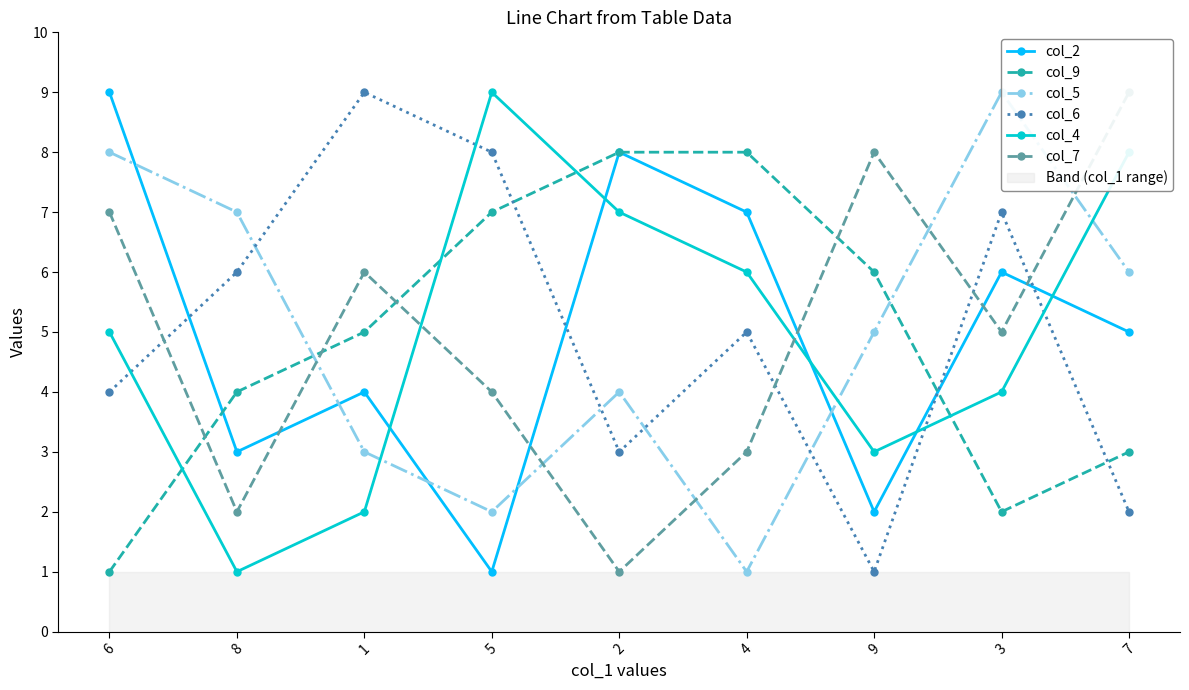

Which label corresponds to the largest value in the chart?

6